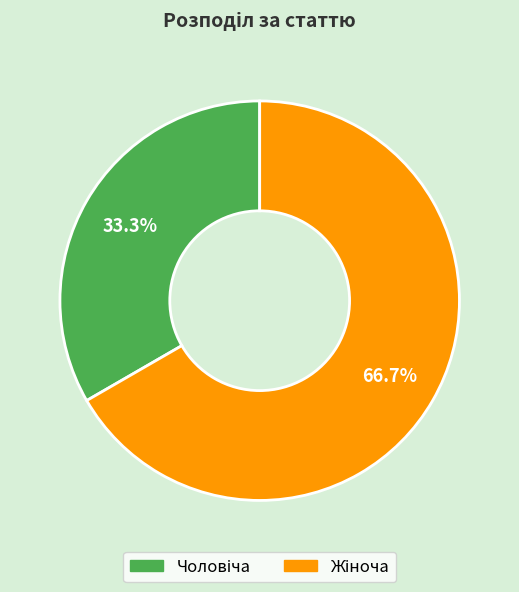

To the nearest percent, what is the average slice percentage?

50%